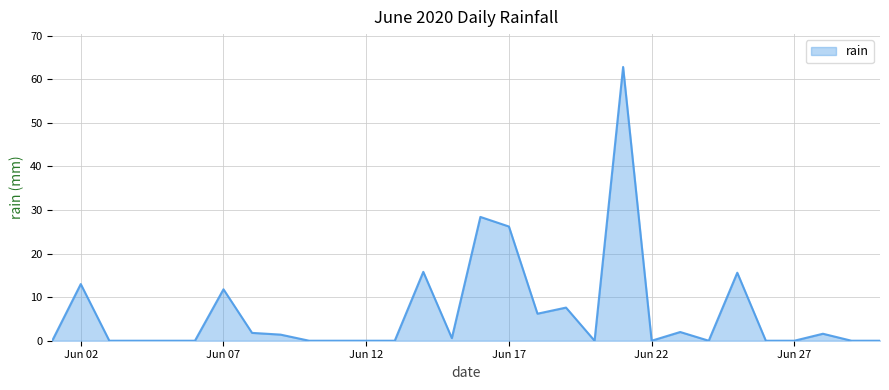

What is the maximum value shown in the chart?

62.8